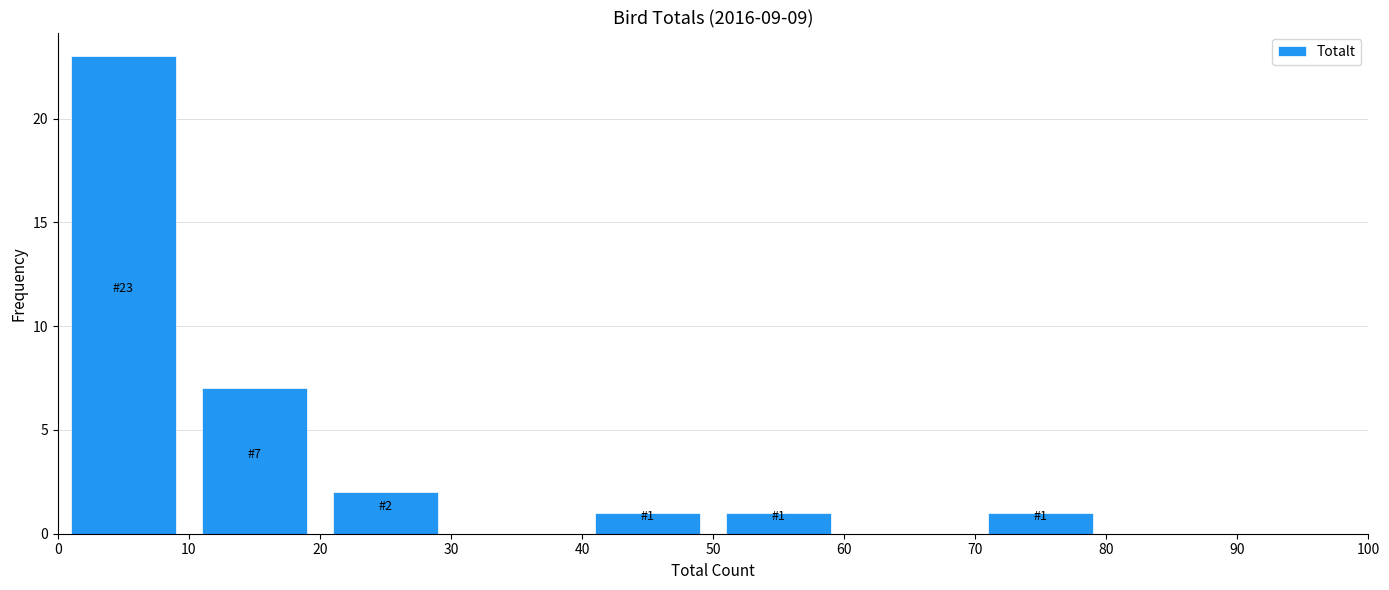

Which range on the x-axis has the tallest bar?

0 to 10